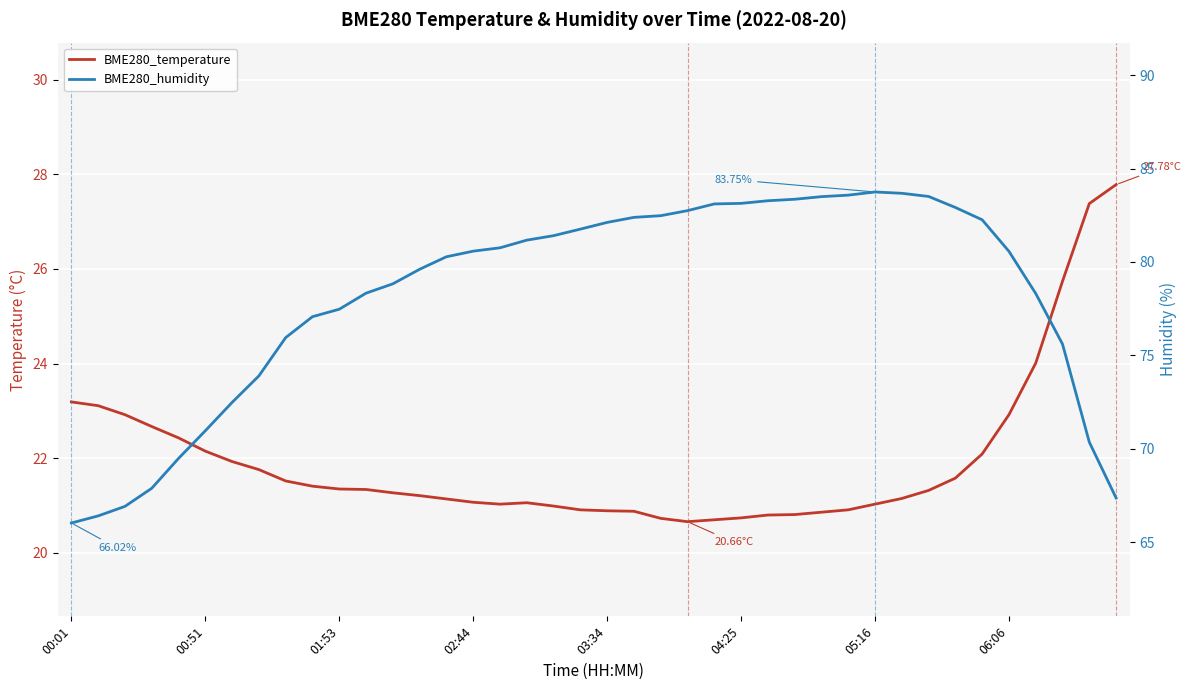

Where is the first local maximum for BME280_humidity?

05:16